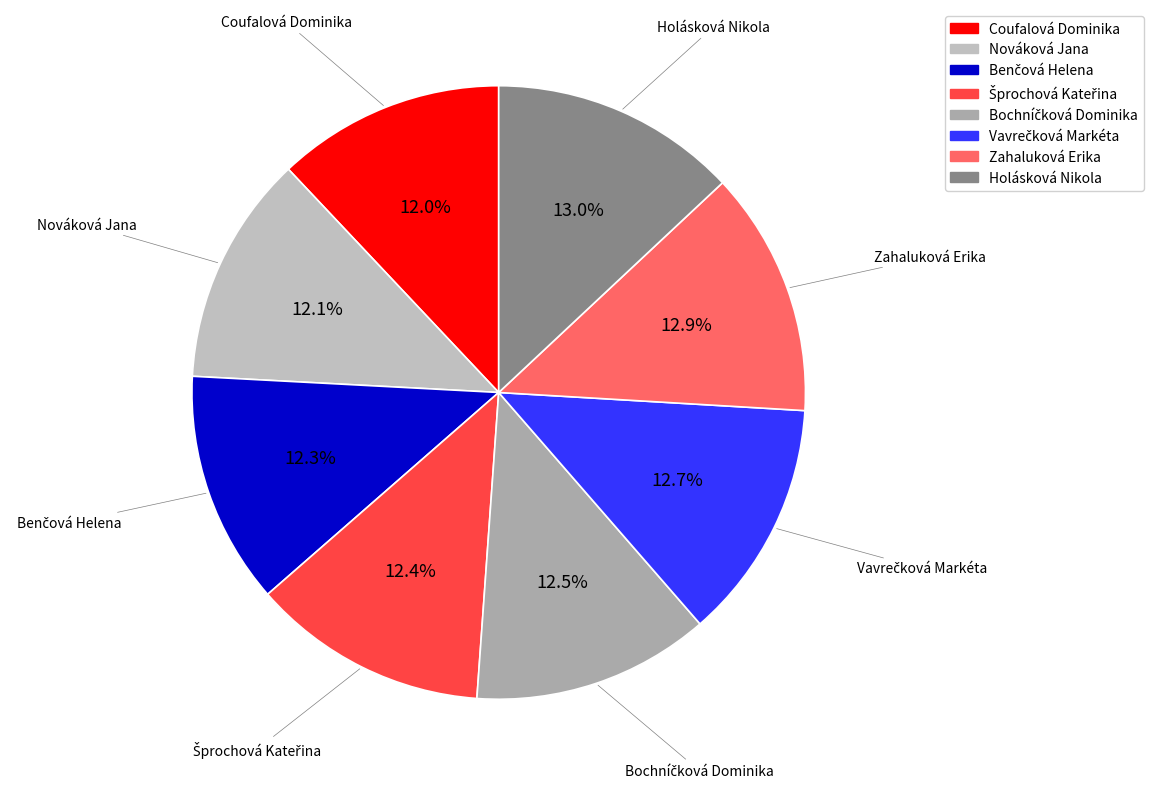

Does any single category account for the majority?

No